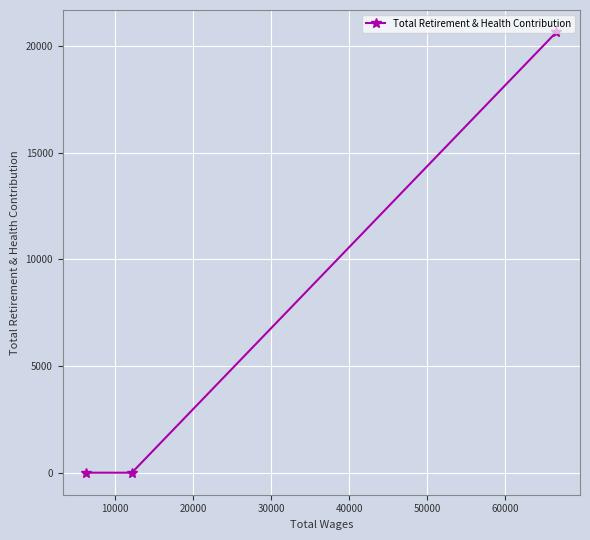

What is the sum of all values?

20649